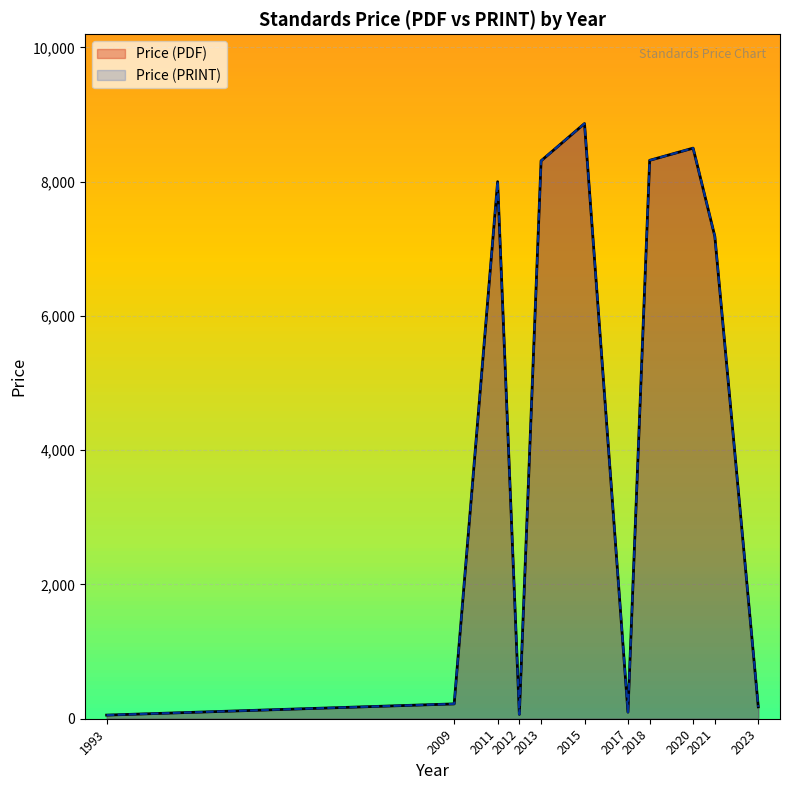

Does the chart display data point markers on the line(s)?

No